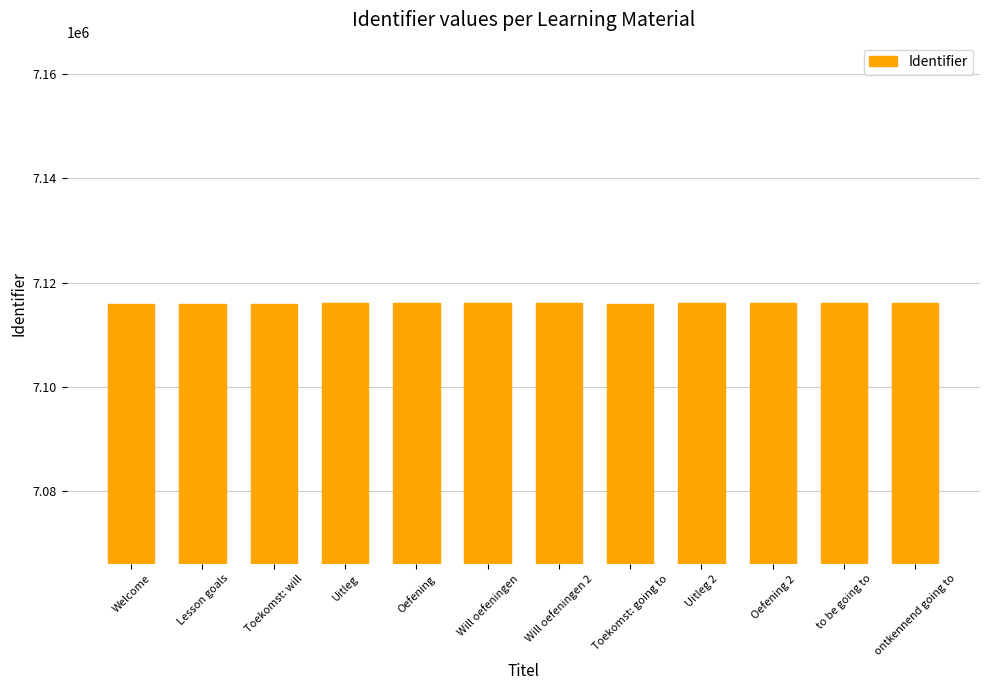

What value does the data have at Uitleg?

7115981